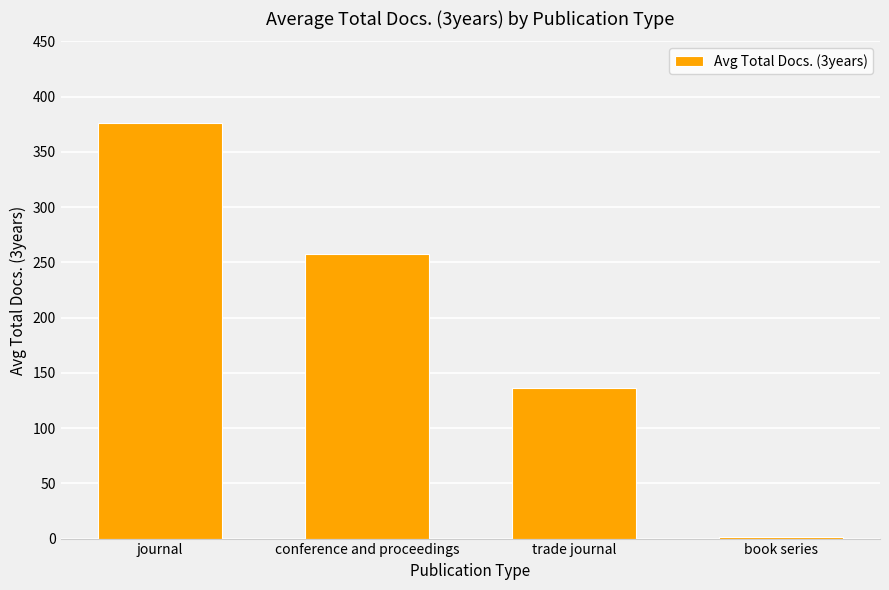

Is it true that the value at journal is 375.7?

True